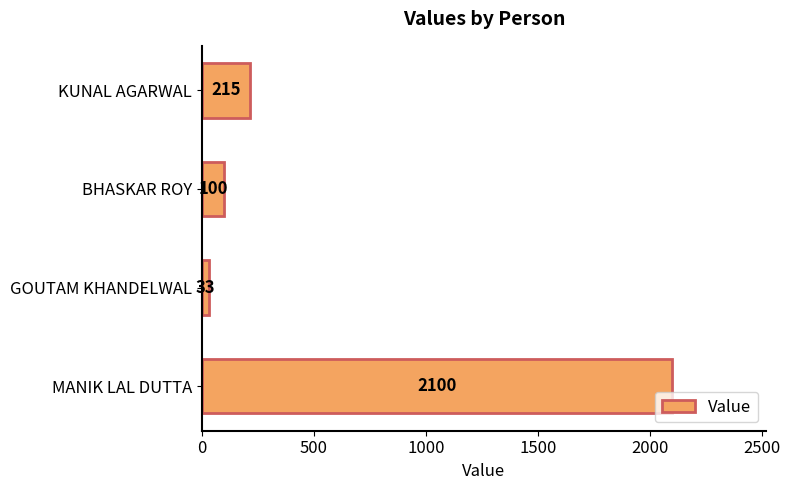

What is the minimum value shown in the chart?

33